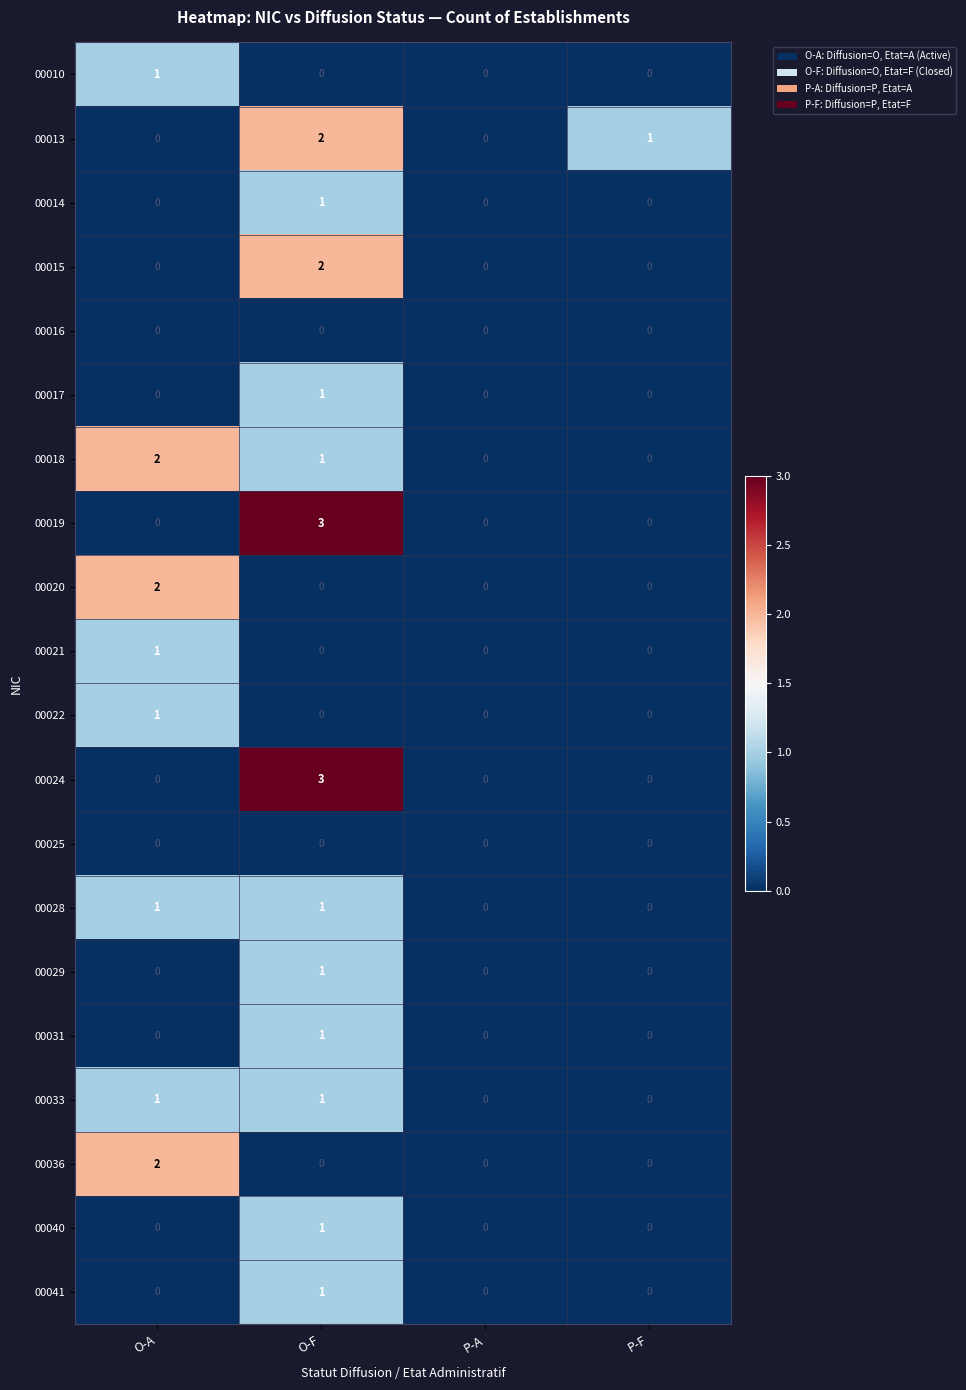

Is it true that 00017 equals -1 at P-F?

False